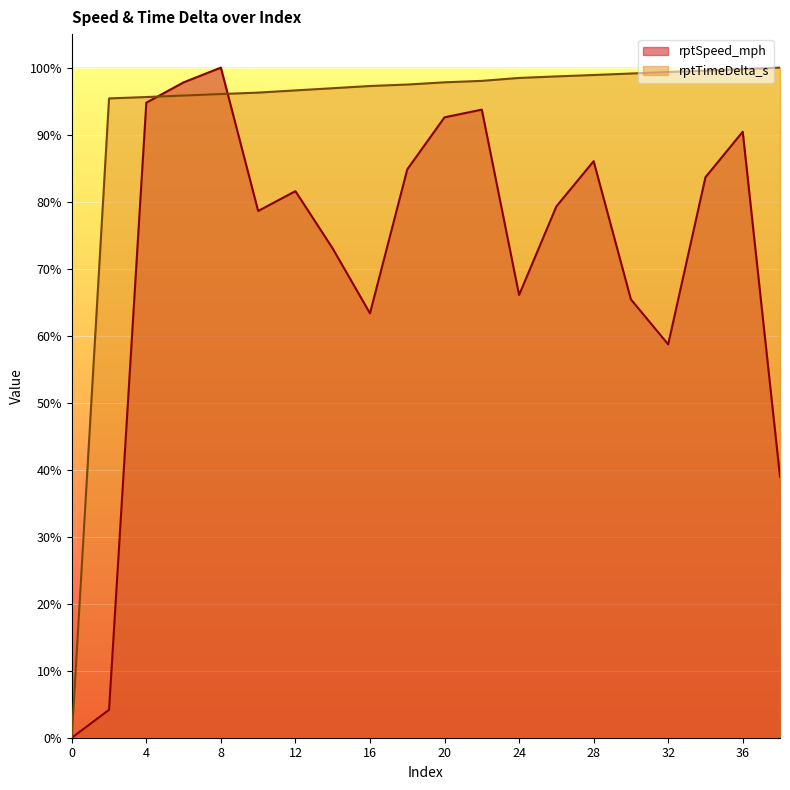

The value of rptTimeDelta_s at 14 is 0.3. True or false?

False